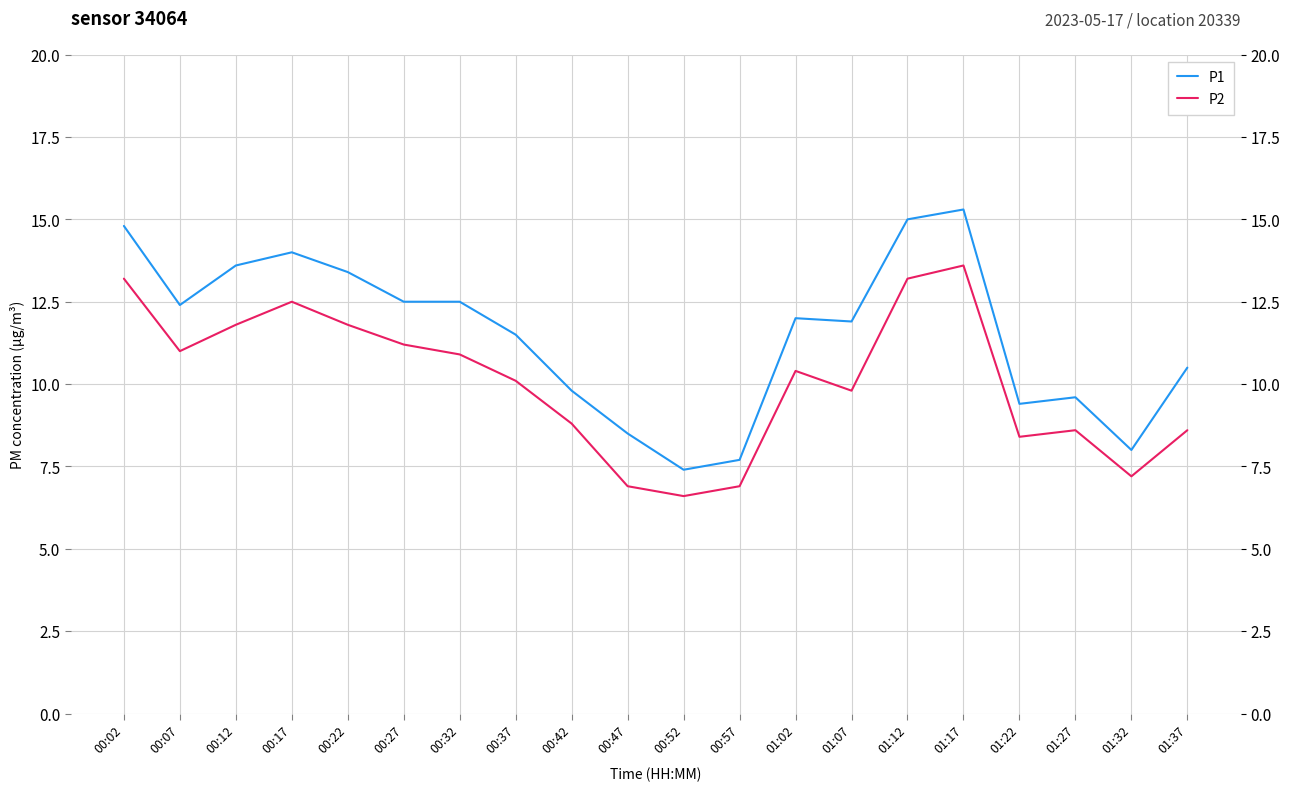

At which label does P2 reach its peak?

01:17